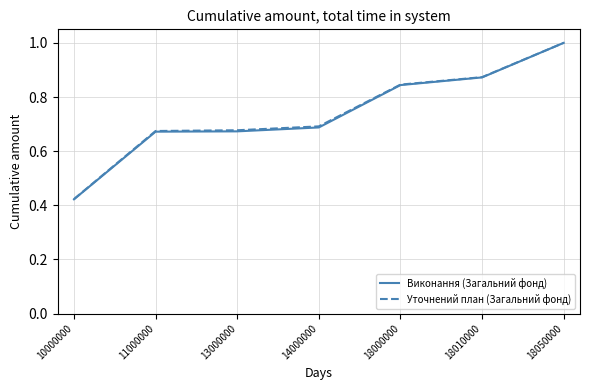

True or false: Виконання (Загальний фонд) has more than 2 interior local peaks.

False